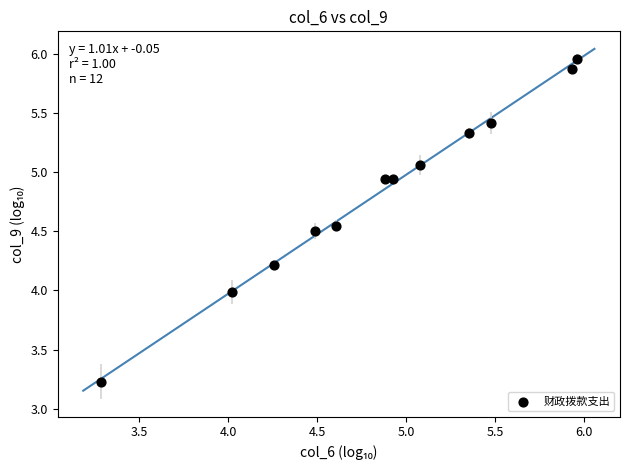

What is the average Y value?

4.8